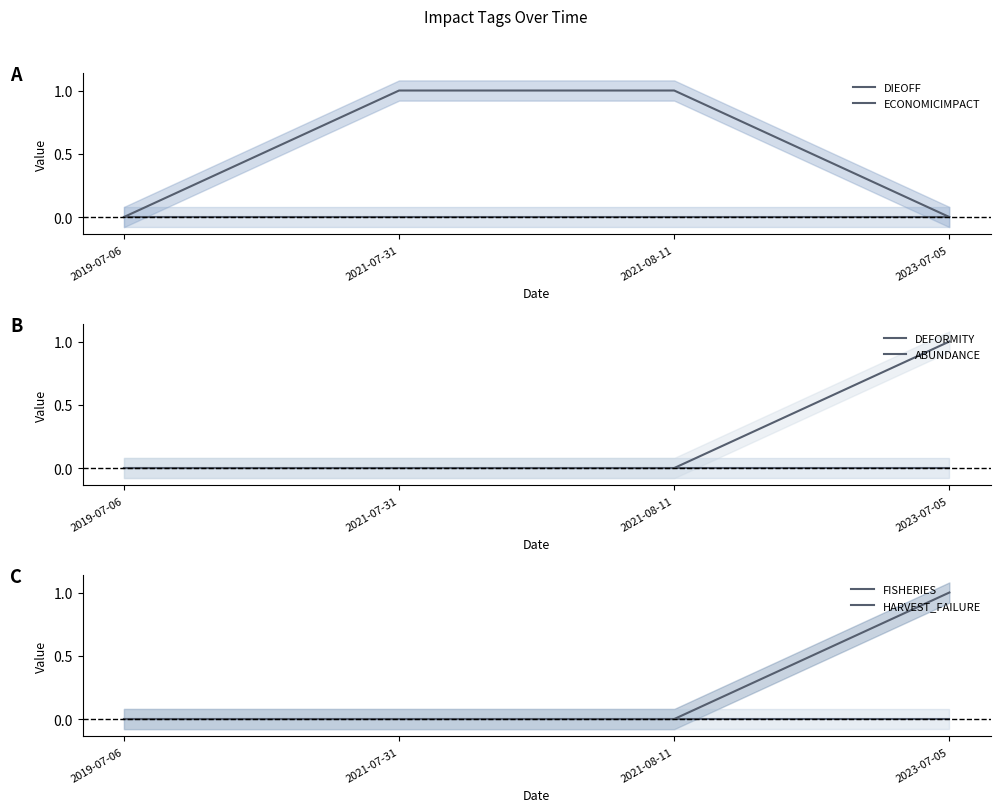

At which category is the sum across all series the highest?

2023-07-05